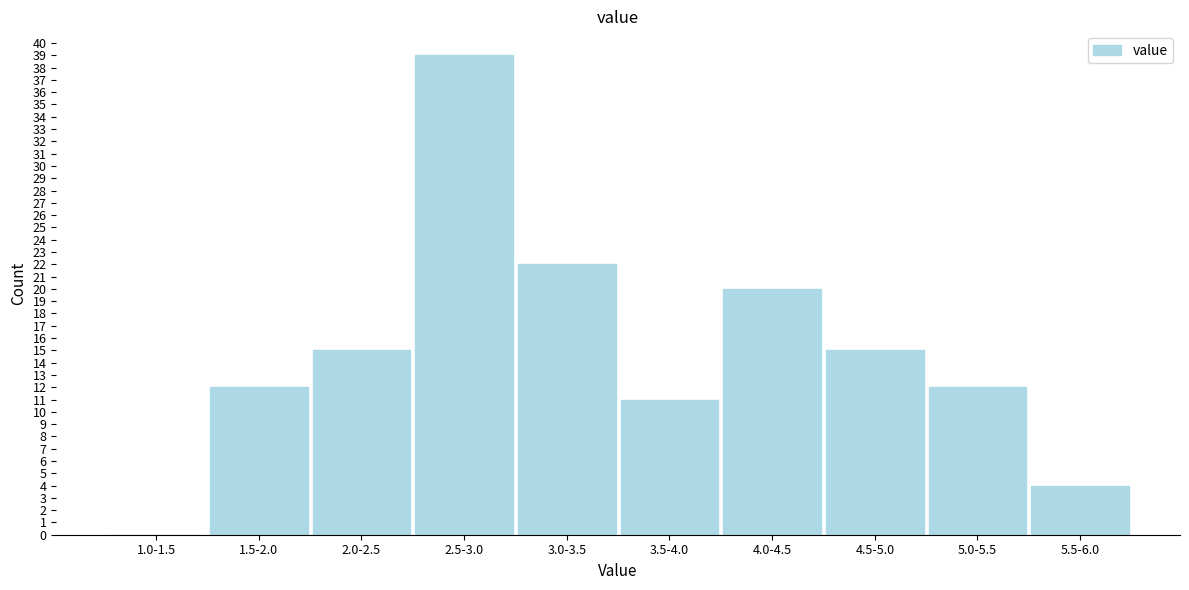

Reading right to left, what are all the values shown in this chart?

5.5-6.0=4	5.0-5.5=12	4.5-5.0=15	4.0-4.5=20	3.5-4.0=11	3.0-3.5=22	2.5-3.0=39	2.0-2.5=15	1.5-2.0=12	1.0-1.5=0